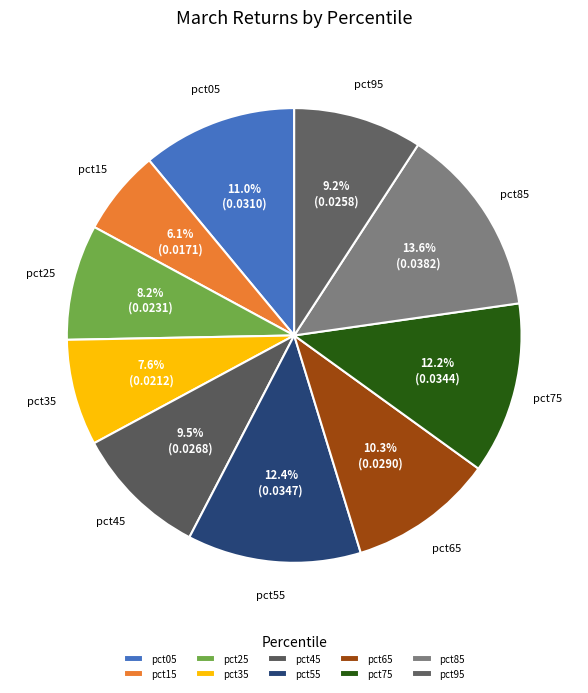

Count the number of slices in the pie.

10